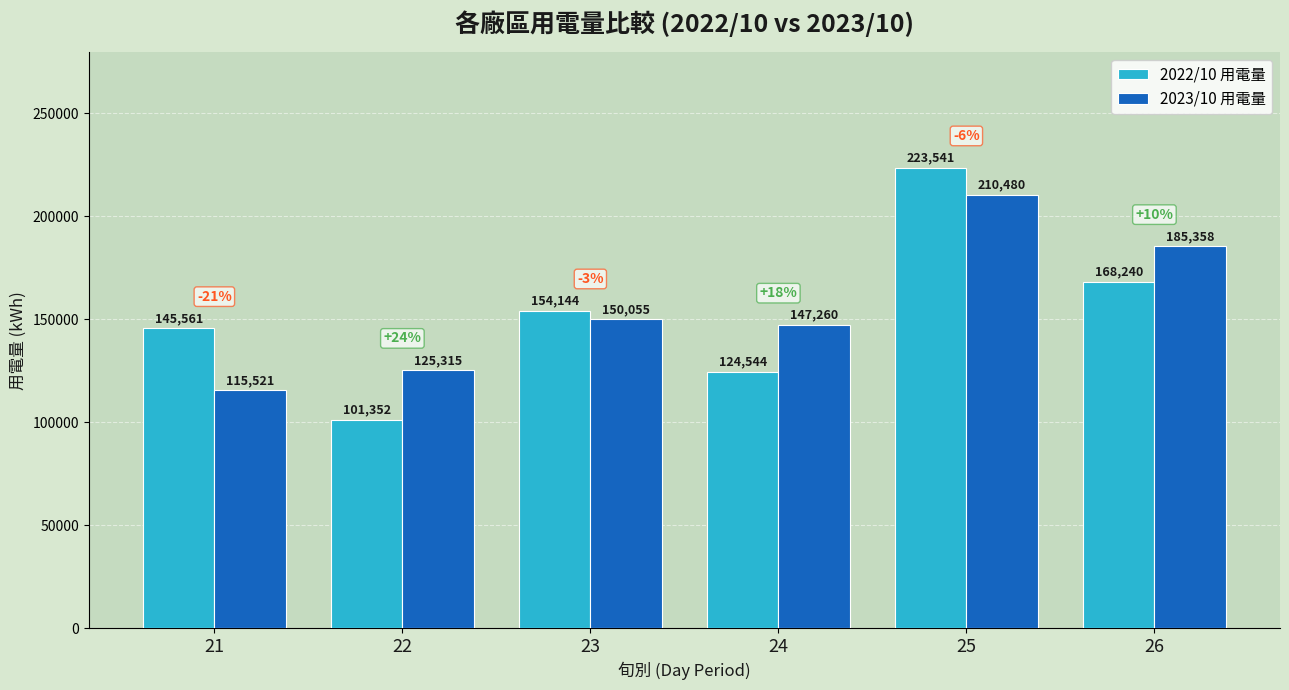

Is it true that 2023/10 用電量 equals 185358.1 at 26?

True